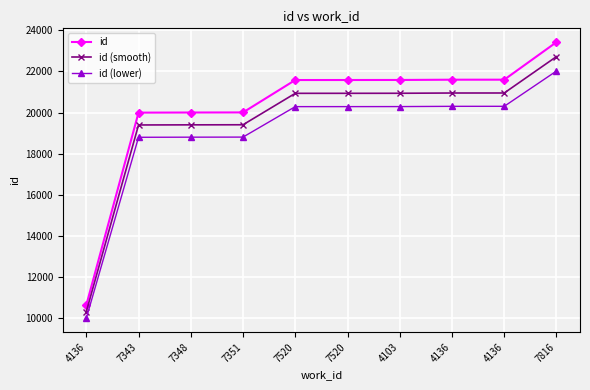

Rank the series by their average value, from lowest to highest.

id (lower), id (smooth), id